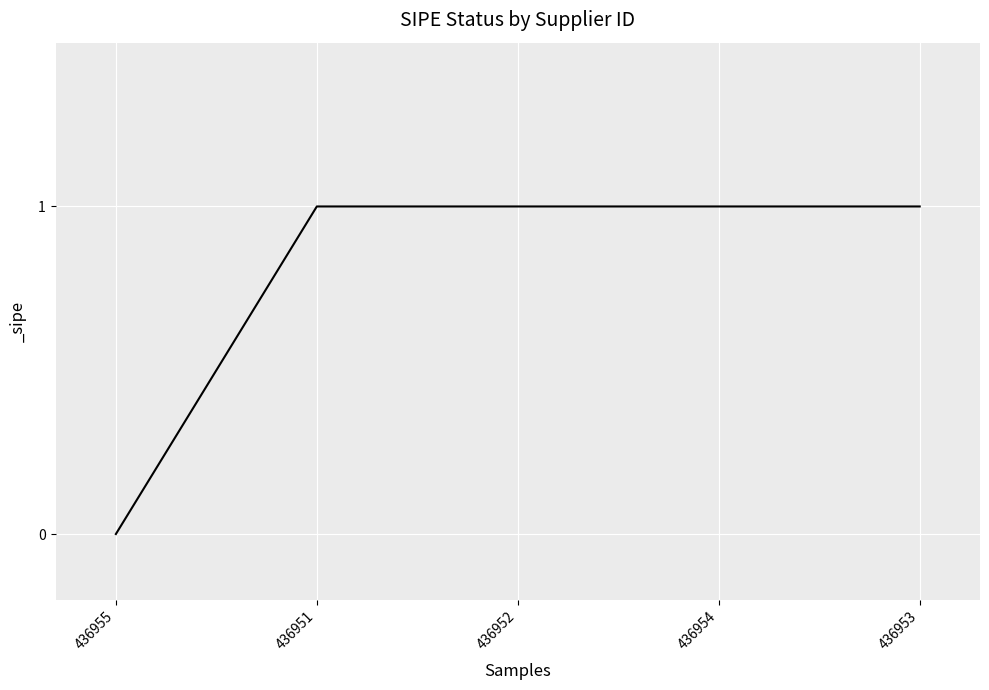

Count the values in the range 1 to 2.

4